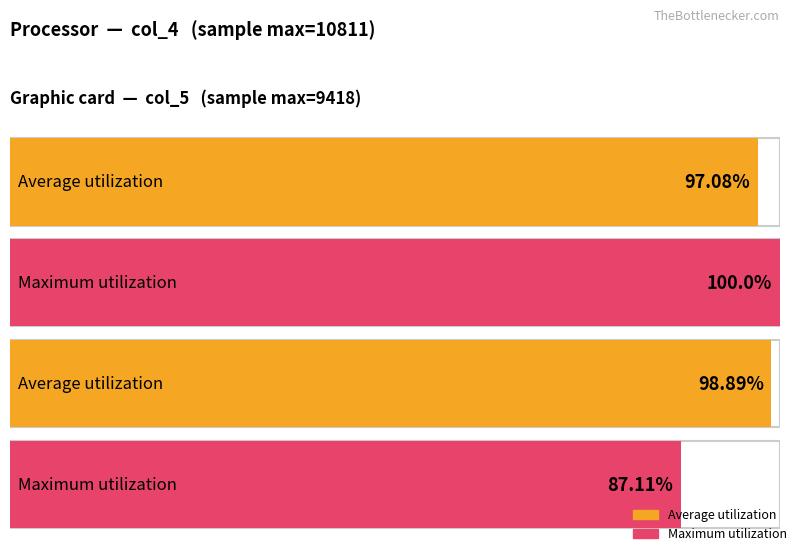

What value does the col_5 series have at 59908, to the nearest 10?

9410